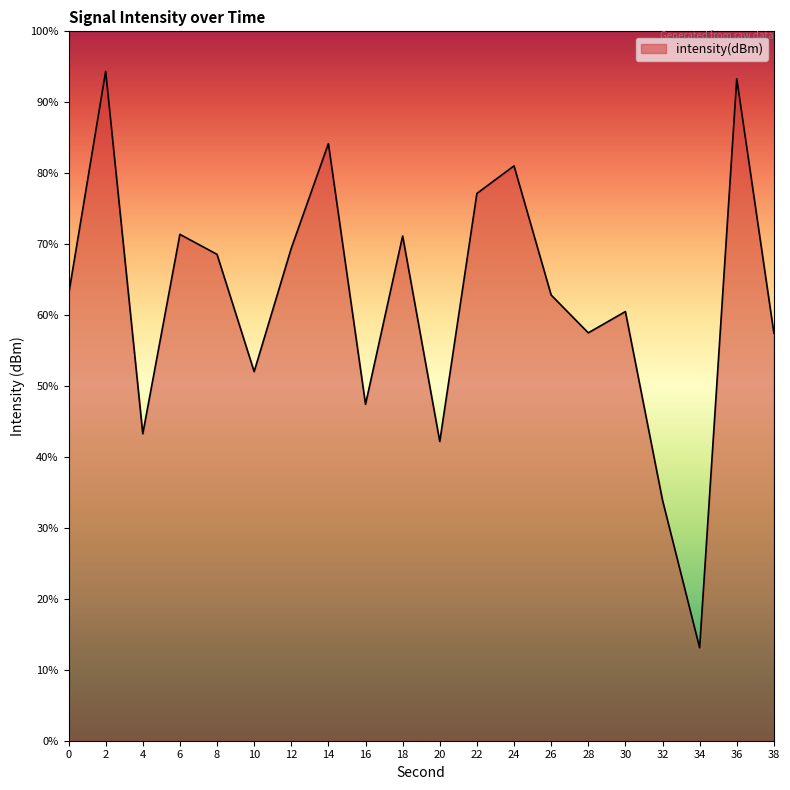

Rank the categories by value from lowest to highest.

34, 32, 20, 4, 16, 10, 38, 28, 30, 26, 0, 8, 12, 18, 6, 22, 24, 14, 36, 2